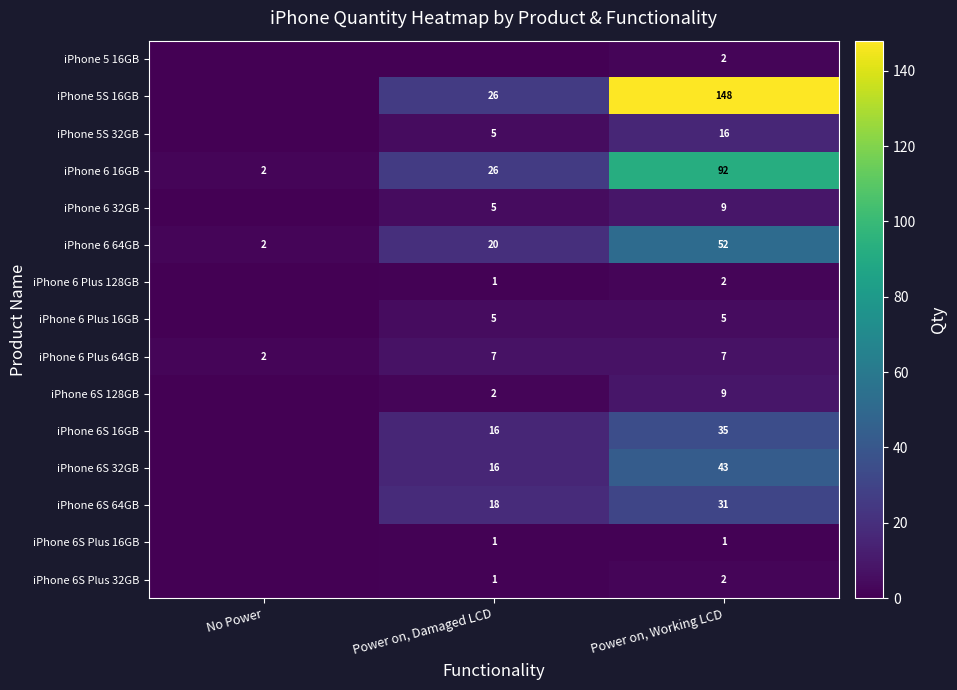

What is the average value of the iPhone 6 Plus 64GB series?

5